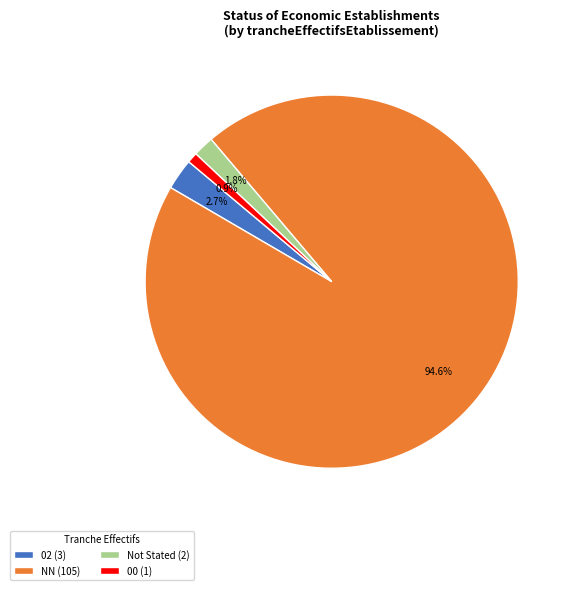

What is the ratio of the value at 00 (1) to the value at 02 (3)?

0.3